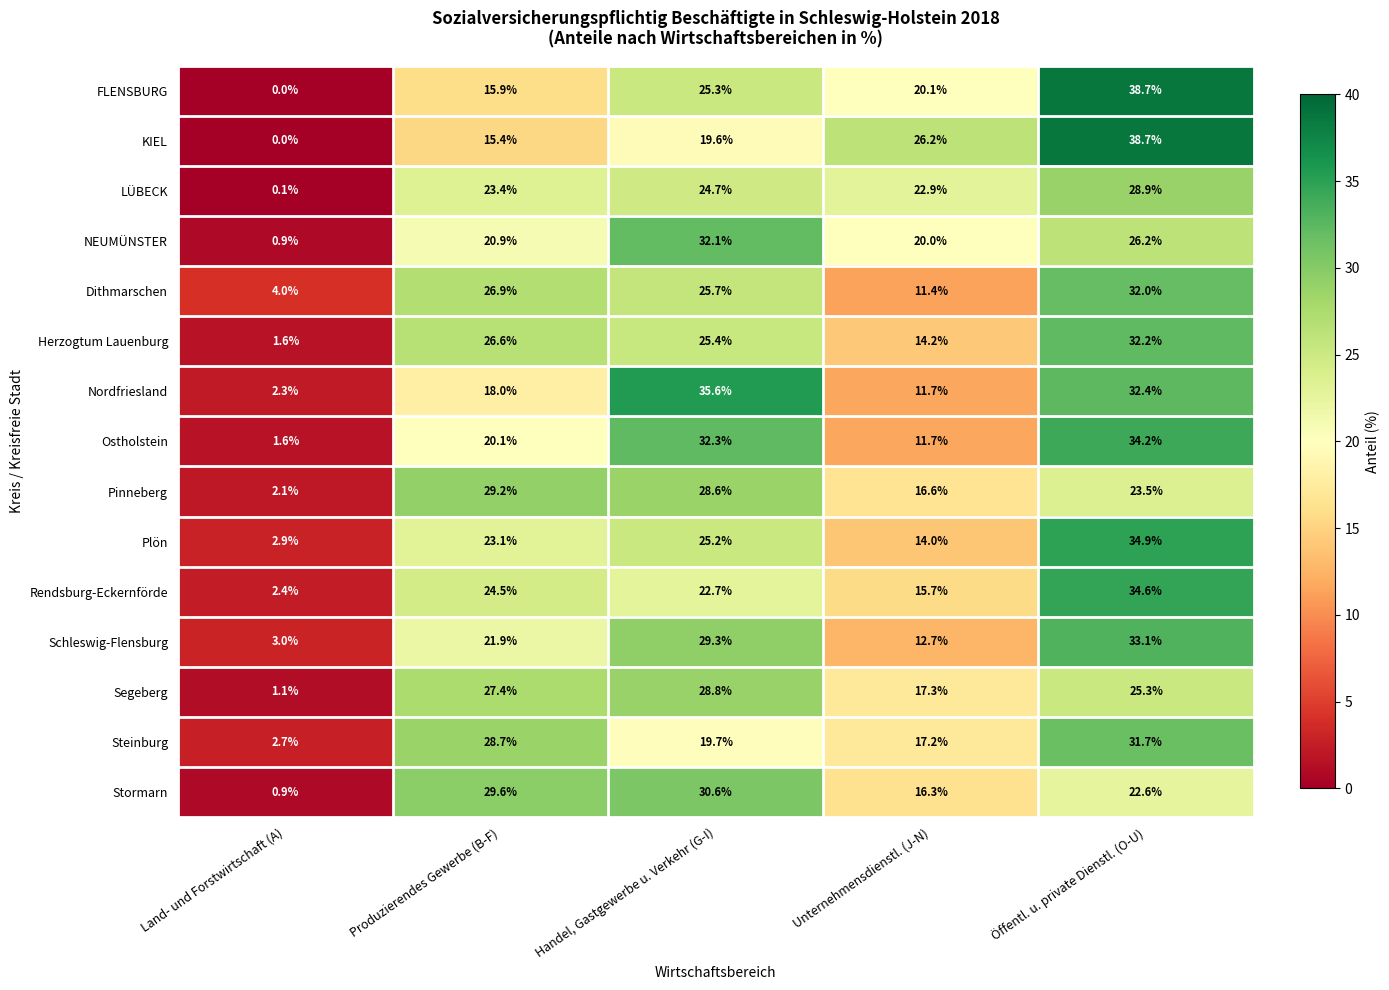

What is the sum of the Stormarn values at Land- und Forstwirtschaft (A) and Öffentl. u. private Dienstl. (O-U)?

23.5